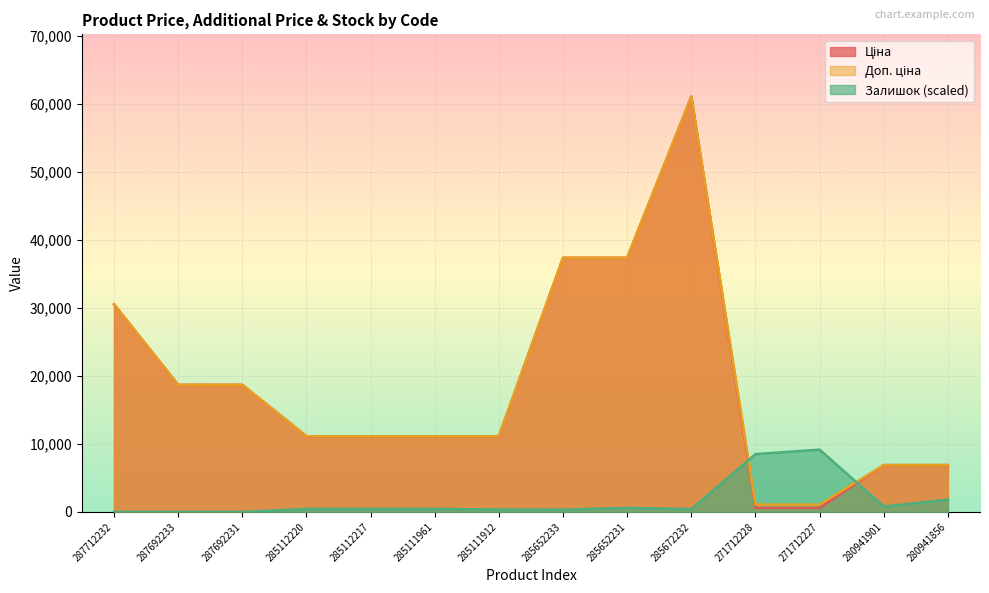

True or false: Залишок and Доп. ціна cross at least once.

True